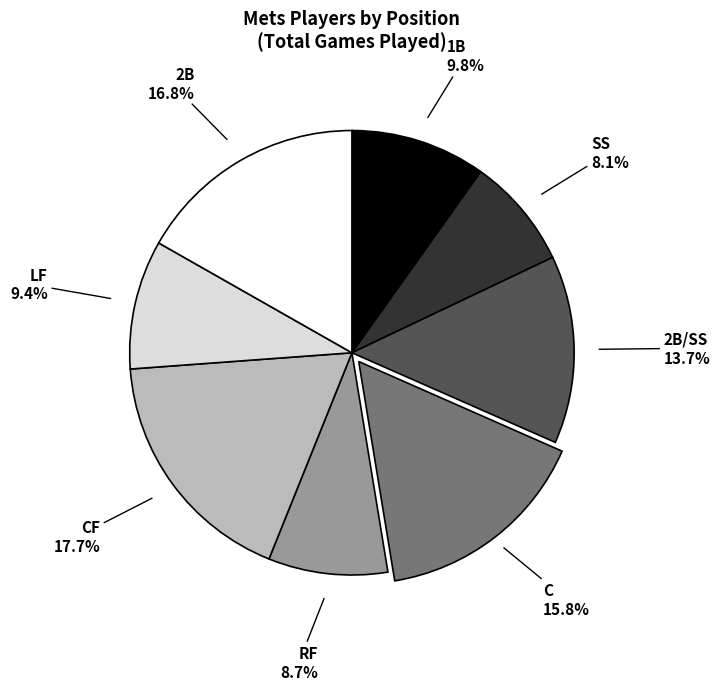

What is the smallest slice in the pie chart?

SS